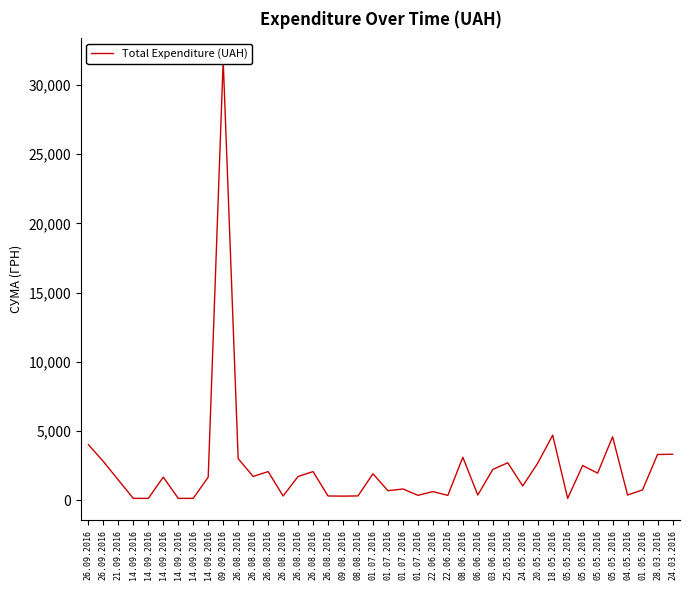

Reading right to left, transcribe all the data shown in this chart.

24.03.2016=3314.0	28.03.2016=3297.0	01.05.2016=739.5	04.05.2016=369.5	05.05.2016=4576.5	05.05.2016=1950.0	05.05.2016=2500.0	05.05.2016=126.5	18.05.2016=4693.0	20.05.2016=2672.0	24.05.2016=1023.1	25.05.2016=2699.9	03.06.2016=2218.0	06.06.2016=366.0	08.06.2016=3097.0	22.06.2016=343.0	22.06.2016=616.0	01.07.2016=348.0	01.07.2016=806.0	01.07.2016=680.0	01.07.2016=1906.0	08.08.2016=304.5	09.08.2016=288.8	26.08.2016=299.8	26.08.2016=2061.1	26.08.2016=1710.0	26.08.2016=299.8	26.08.2016=2061.1	26.08.2016=1710.0	26.08.2016=3000.0	09.09.2016=31782.9	14.09.2016=1663.5	14.09.2016=126.5	14.09.2016=126.5	14.09.2016=1663.5	14.09.2016=126.5	14.09.2016=126.5	21.09.2016=1453.0	26.09.2016=2791.6	26.09.2016=4011.4